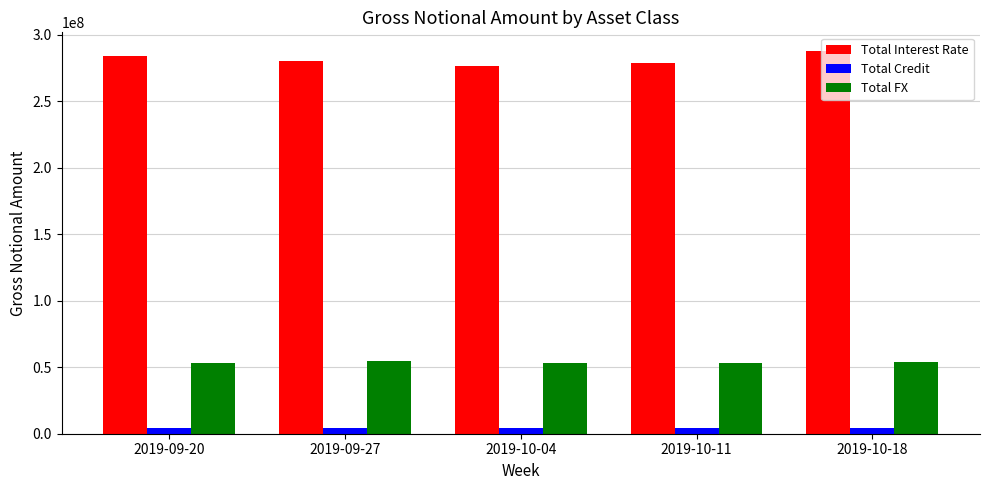

Are the bars horizontal?

No